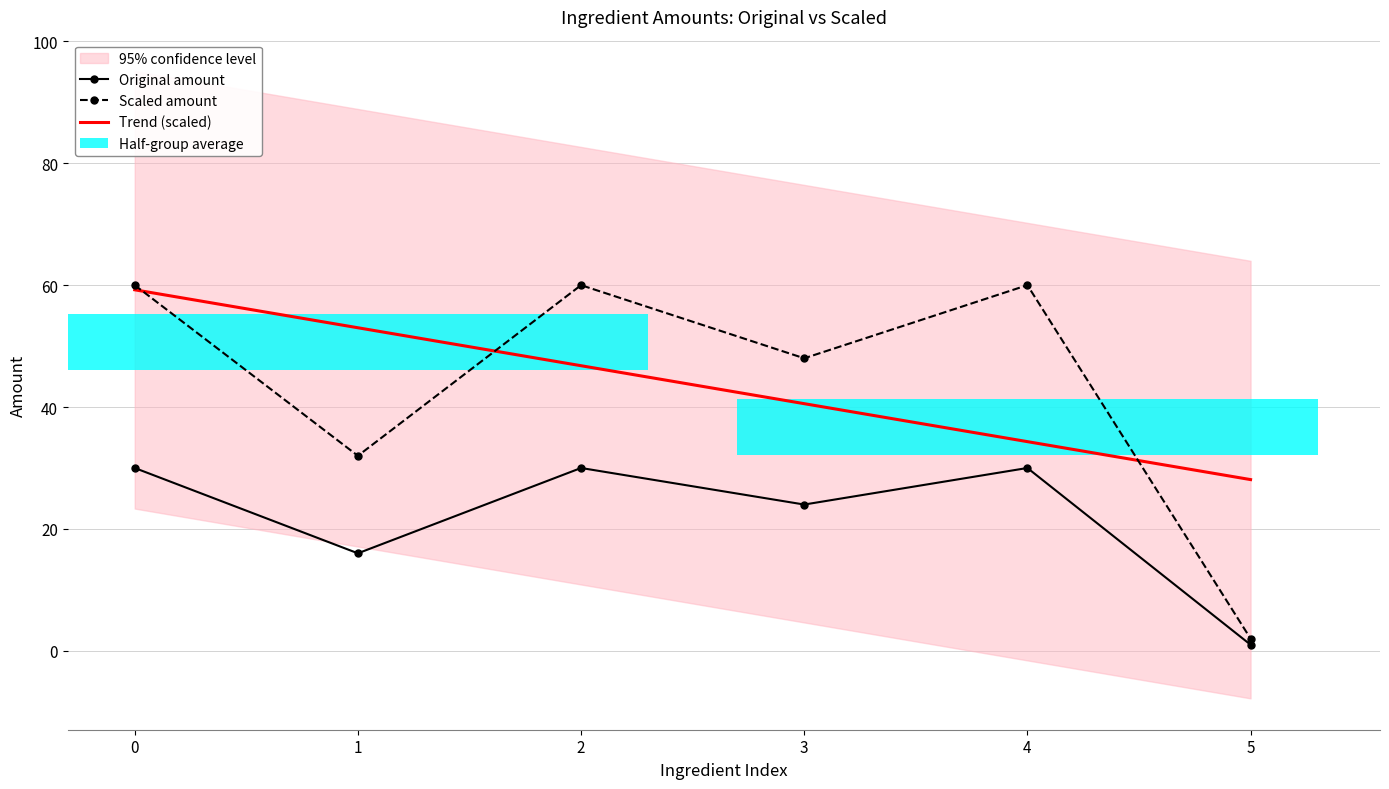

What is the maximum value shown in the chart?

60.0